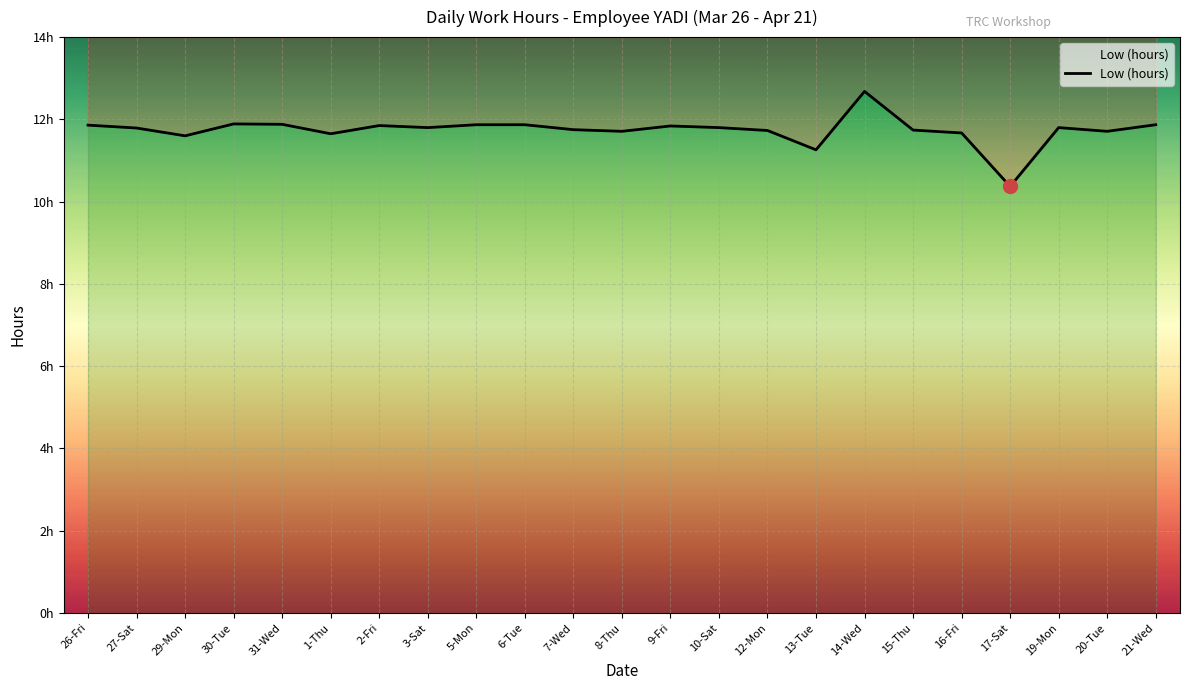

What is the change in value from 29-Mon to 20-Tue?

+0.1